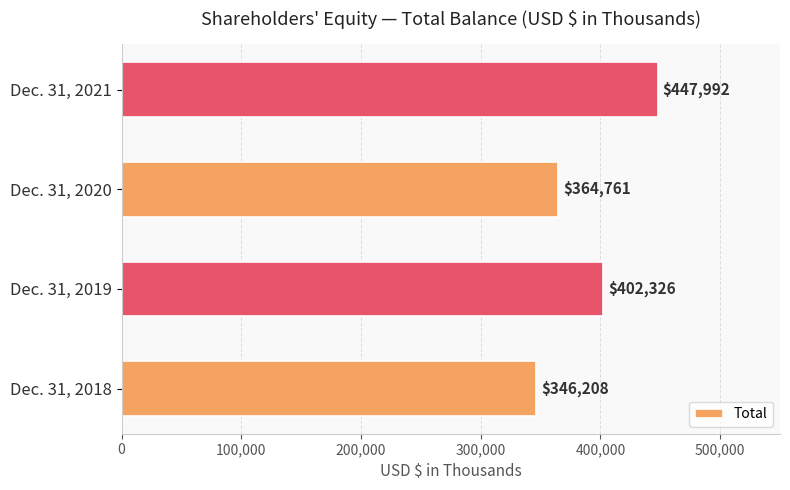

How many values are below 402326?

2